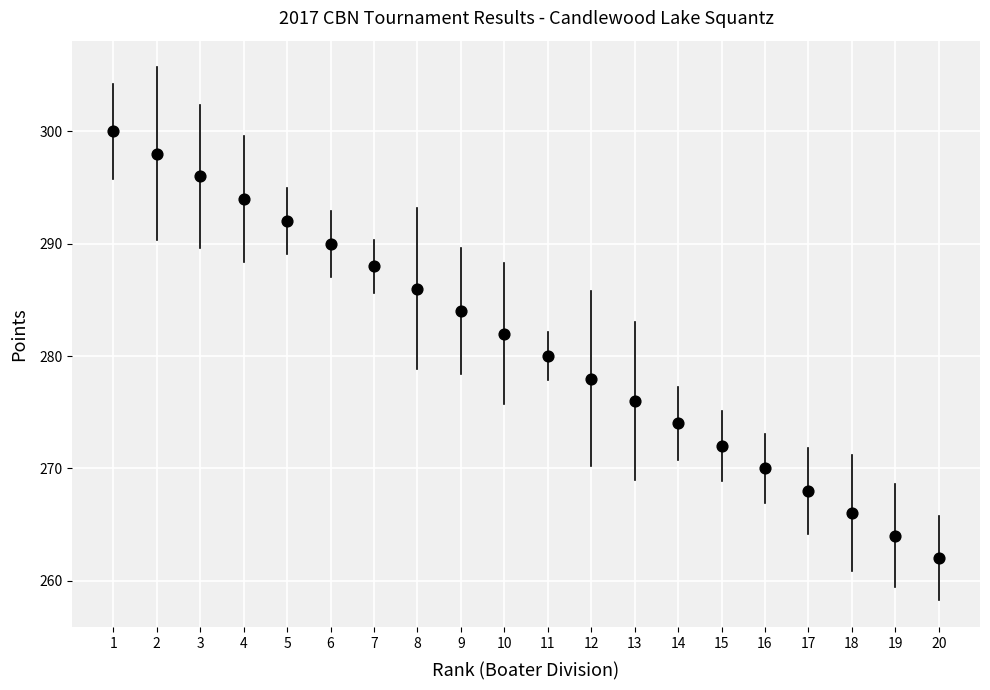

What is the range of X values (max minus min)?

19